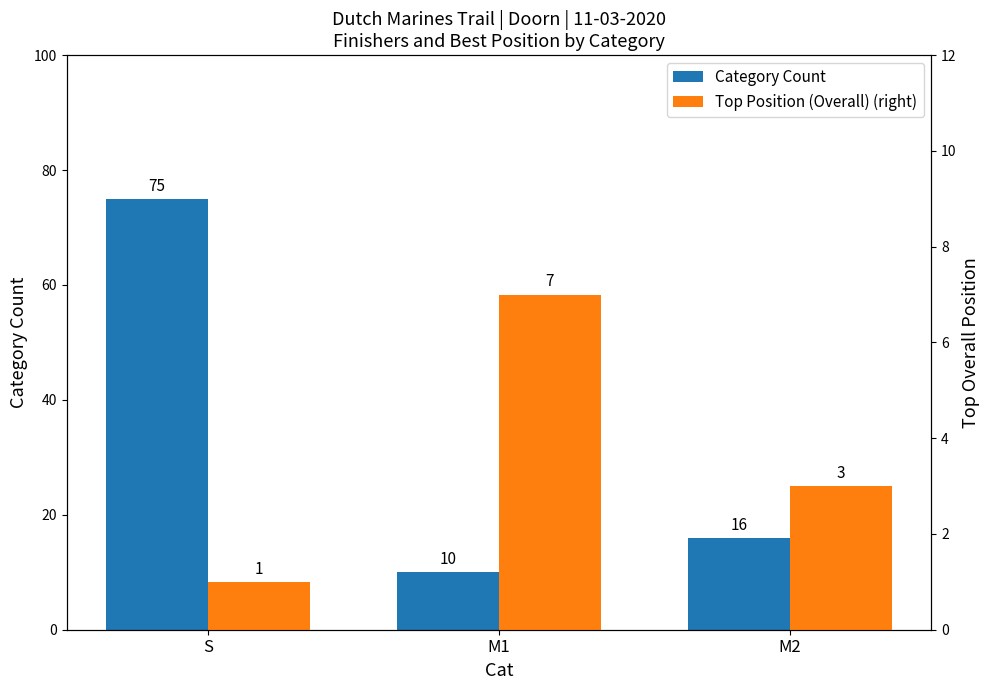

At which category is the sum across all series the highest?

S